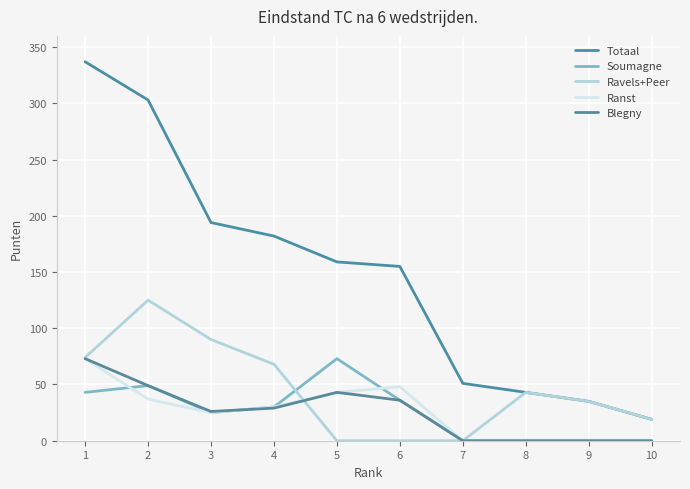

The value of Soumagne at 1 is 43. True or false?

True